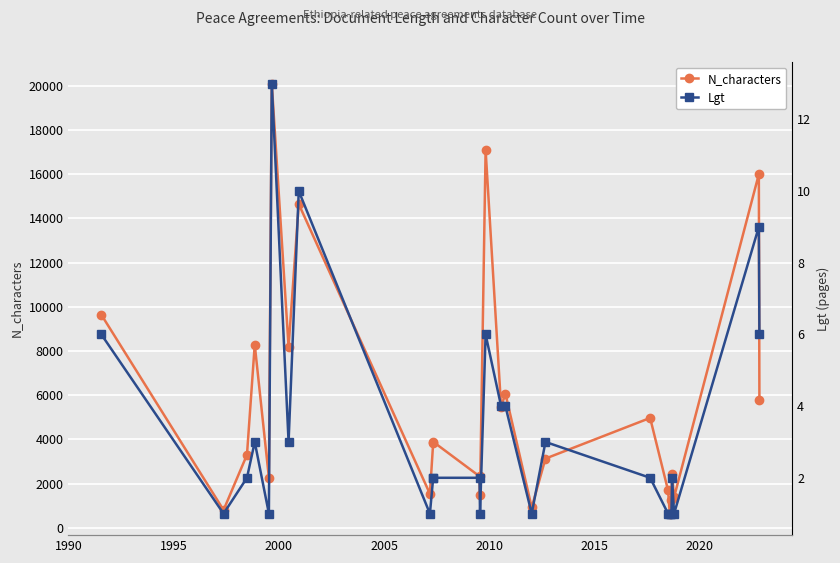

What is the difference between the second highest and minimum values in the Lgt series?

9